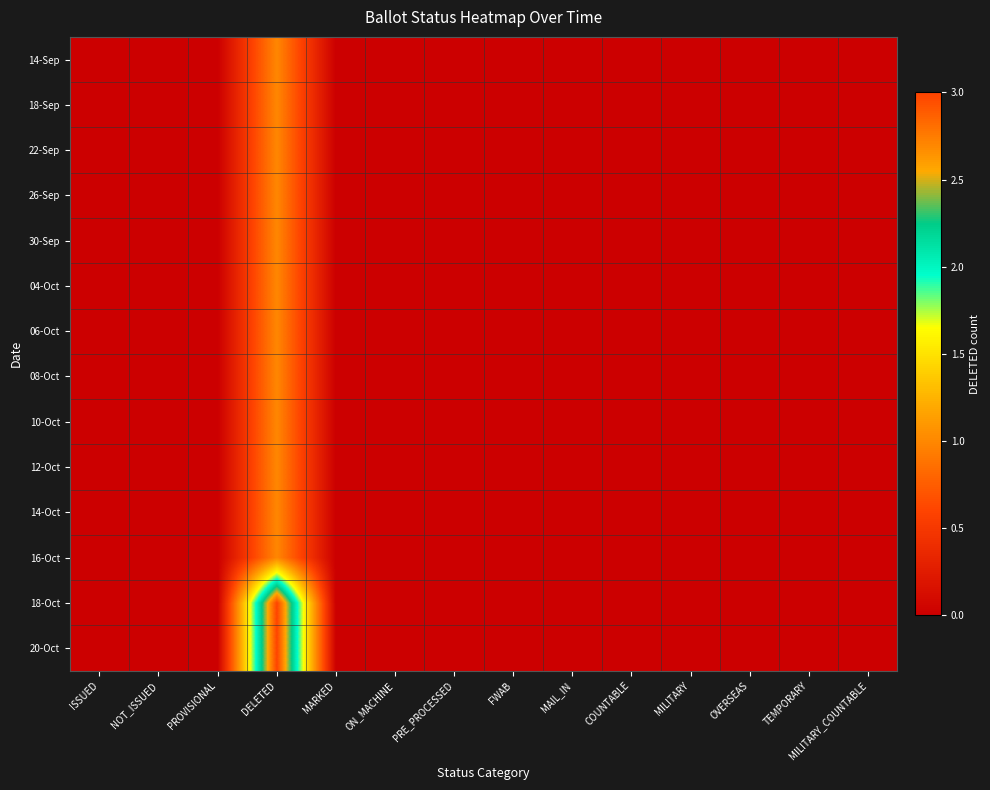

Reading right to left, list all the values displayed in this chart.

14-Sep: MILITARY_COUNTABLE=0	TEMPORARY=0	OVERSEAS=0	MILITARY=0	COUNTABLE=0	MAIL_IN=0	FWAB=0	PRE_PROCESSED=0	ON_MACHINE=0	MARKED=0	DELETED=1	PROVISIONAL=0	NOT_ISSUED=0	ISSUED=0
18-Sep: MILITARY_COUNTABLE=0	TEMPORARY=0	OVERSEAS=0	MILITARY=0	COUNTABLE=0	MAIL_IN=0	FWAB=0	PRE_PROCESSED=0	ON_MACHINE=0	MARKED=0	DELETED=1	PROVISIONAL=0	NOT_ISSUED=0	ISSUED=0
22-Sep: MILITARY_COUNTABLE=0	TEMPORARY=0	OVERSEAS=0	MILITARY=0	COUNTABLE=0	MAIL_IN=0	FWAB=0	PRE_PROCESSED=0	ON_MACHINE=0	MARKED=0	DELETED=1	PROVISIONAL=0	NOT_ISSUED=0	ISSUED=0
26-Sep: MILITARY_COUNTABLE=0	TEMPORARY=0	OVERSEAS=0	MILITARY=0	COUNTABLE=0	MAIL_IN=0	FWAB=0	PRE_PROCESSED=0	ON_MACHINE=0	MARKED=0	DELETED=1	PROVISIONAL=0	NOT_ISSUED=0	ISSUED=0
30-Sep: MILITARY_COUNTABLE=0	TEMPORARY=0	OVERSEAS=0	MILITARY=0	COUNTABLE=0	MAIL_IN=0	FWAB=0	PRE_PROCESSED=0	ON_MACHINE=0	MARKED=0	DELETED=1	PROVISIONAL=0	NOT_ISSUED=0	ISSUED=0
04-Oct: MILITARY_COUNTABLE=0	TEMPORARY=0	OVERSEAS=0	MILITARY=0	COUNTABLE=0	MAIL_IN=0	FWAB=0	PRE_PROCESSED=0	ON_MACHINE=0	MARKED=0	DELETED=1	PROVISIONAL=0	NOT_ISSUED=0	ISSUED=0
06-Oct: MILITARY_COUNTABLE=0	TEMPORARY=0	OVERSEAS=0	MILITARY=0	COUNTABLE=0	MAIL_IN=0	FWAB=0	PRE_PROCESSED=0	ON_MACHINE=0	MARKED=0	DELETED=1	PROVISIONAL=0	NOT_ISSUED=0	ISSUED=0
08-Oct: MILITARY_COUNTABLE=0	TEMPORARY=0	OVERSEAS=0	MILITARY=0	COUNTABLE=0	MAIL_IN=0	FWAB=0	PRE_PROCESSED=0	ON_MACHINE=0	MARKED=0	DELETED=1	PROVISIONAL=0	NOT_ISSUED=0	ISSUED=0
10-Oct: MILITARY_COUNTABLE=0	TEMPORARY=0	OVERSEAS=0	MILITARY=0	COUNTABLE=0	MAIL_IN=0	FWAB=0	PRE_PROCESSED=0	ON_MACHINE=0	MARKED=0	DELETED=1	PROVISIONAL=0	NOT_ISSUED=0	ISSUED=0
12-Oct: MILITARY_COUNTABLE=0	TEMPORARY=0	OVERSEAS=0	MILITARY=0	COUNTABLE=0	MAIL_IN=0	FWAB=0	PRE_PROCESSED=0	ON_MACHINE=0	MARKED=0	DELETED=1	PROVISIONAL=0	NOT_ISSUED=0	ISSUED=0
14-Oct: MILITARY_COUNTABLE=0	TEMPORARY=0	OVERSEAS=0	MILITARY=0	COUNTABLE=0	MAIL_IN=0	FWAB=0	PRE_PROCESSED=0	ON_MACHINE=0	MARKED=0	DELETED=1	PROVISIONAL=0	NOT_ISSUED=0	ISSUED=0
16-Oct: MILITARY_COUNTABLE=0	TEMPORARY=0	OVERSEAS=0	MILITARY=0	COUNTABLE=0	MAIL_IN=0	FWAB=0	PRE_PROCESSED=0	ON_MACHINE=0	MARKED=0	DELETED=1	PROVISIONAL=0	NOT_ISSUED=0	ISSUED=0
18-Oct: MILITARY_COUNTABLE=0	TEMPORARY=0	OVERSEAS=0	MILITARY=0	COUNTABLE=0	MAIL_IN=0	FWAB=0	PRE_PROCESSED=0	ON_MACHINE=0	MARKED=0	DELETED=3	PROVISIONAL=0	NOT_ISSUED=0	ISSUED=0
20-Oct: MILITARY_COUNTABLE=0	TEMPORARY=0	OVERSEAS=0	MILITARY=0	COUNTABLE=0	MAIL_IN=0	FWAB=0	PRE_PROCESSED=0	ON_MACHINE=0	MARKED=0	DELETED=3	PROVISIONAL=0	NOT_ISSUED=0	ISSUED=0